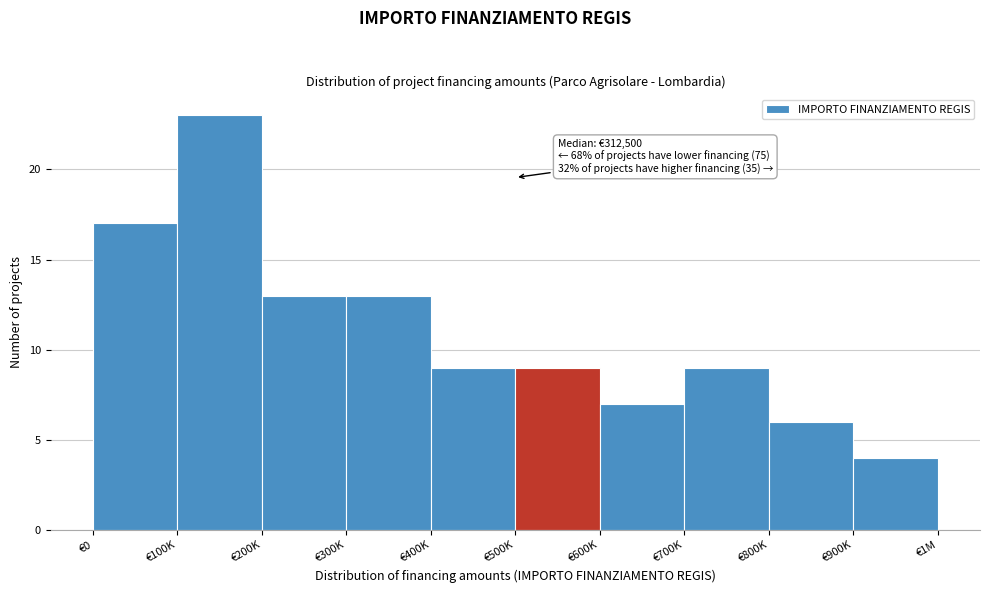

Reading left to right, list all the values displayed in this chart.

€0=17	€100K=23	€200K=13	€300K=13	€400K=9	€500K=9	€600K=7	€700K=9	€800K=6	€900K=4